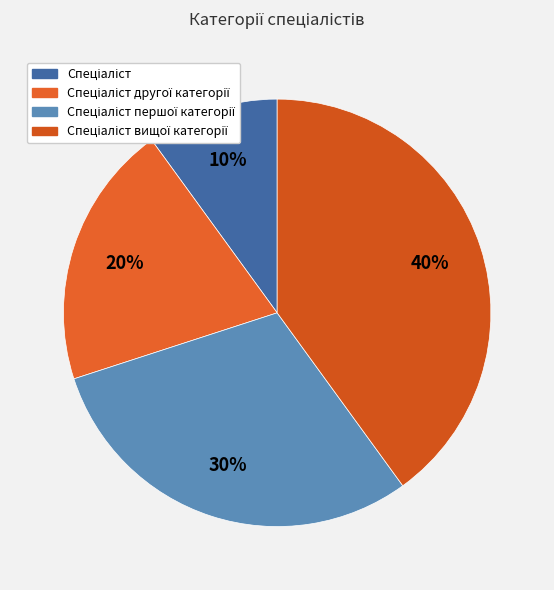

Combined, do Спеціаліст вищої категорії and Спеціаліст account for over 50%?

No